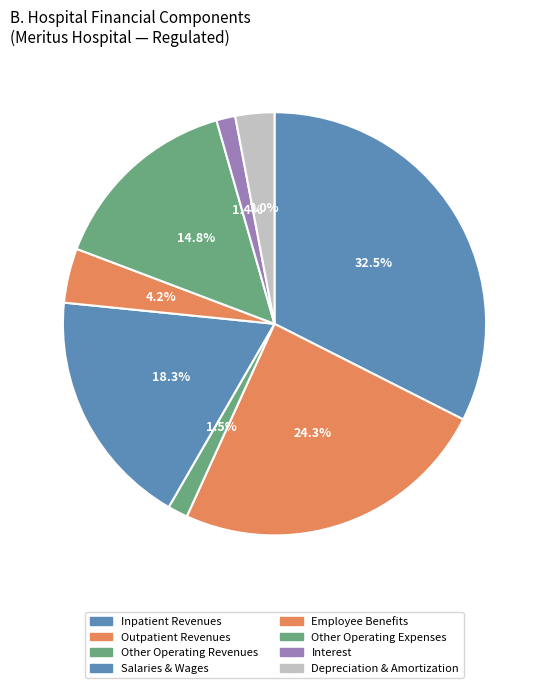

Approximately how many times larger is the value at Outpatient Revenues compared to Employee Benefits?

5.8